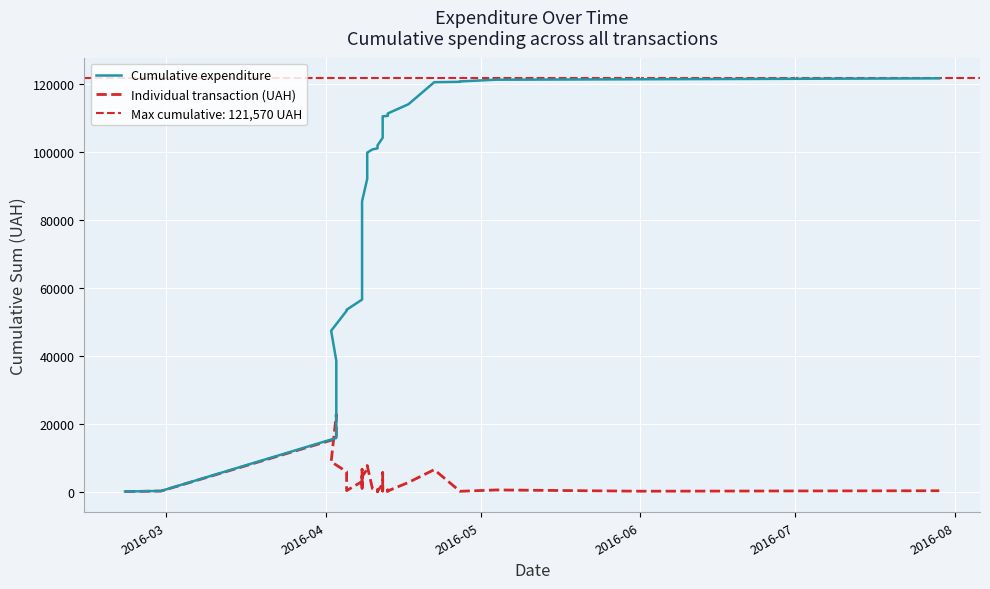

True or false: Individual transaction (UAH) and Cumulative expenditure cross at least once.

False